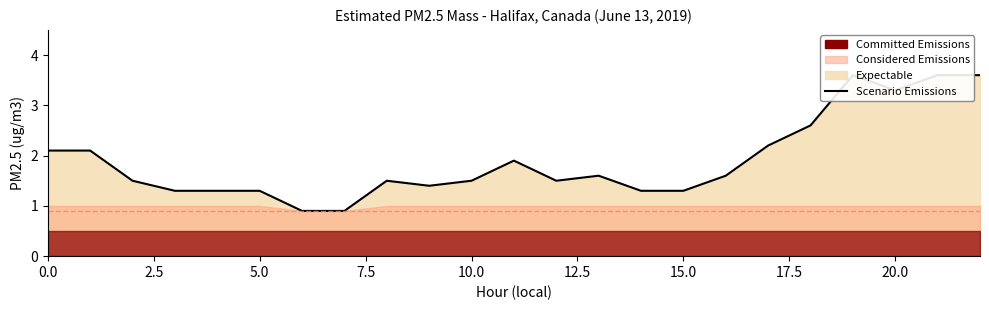

What is the greatest value displayed?

3.6